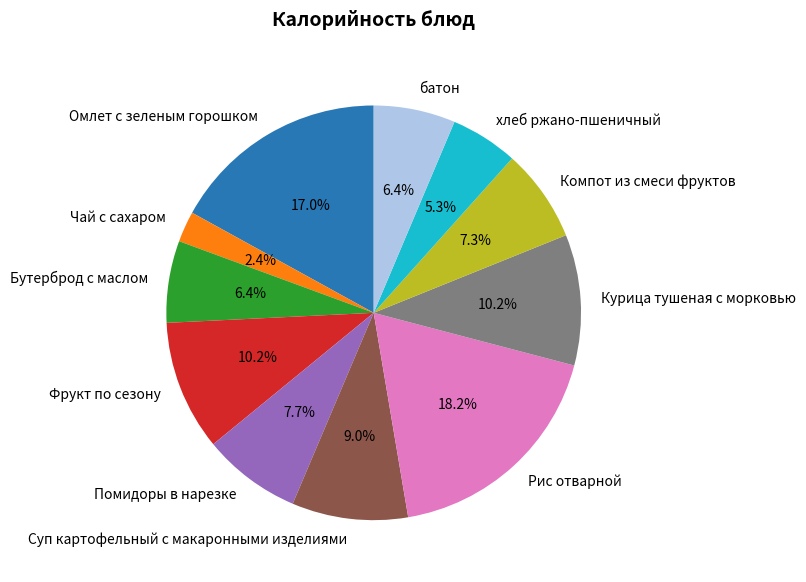

What is the ratio of the value at Курица тушеная с морковью to the value at батон?

1.6